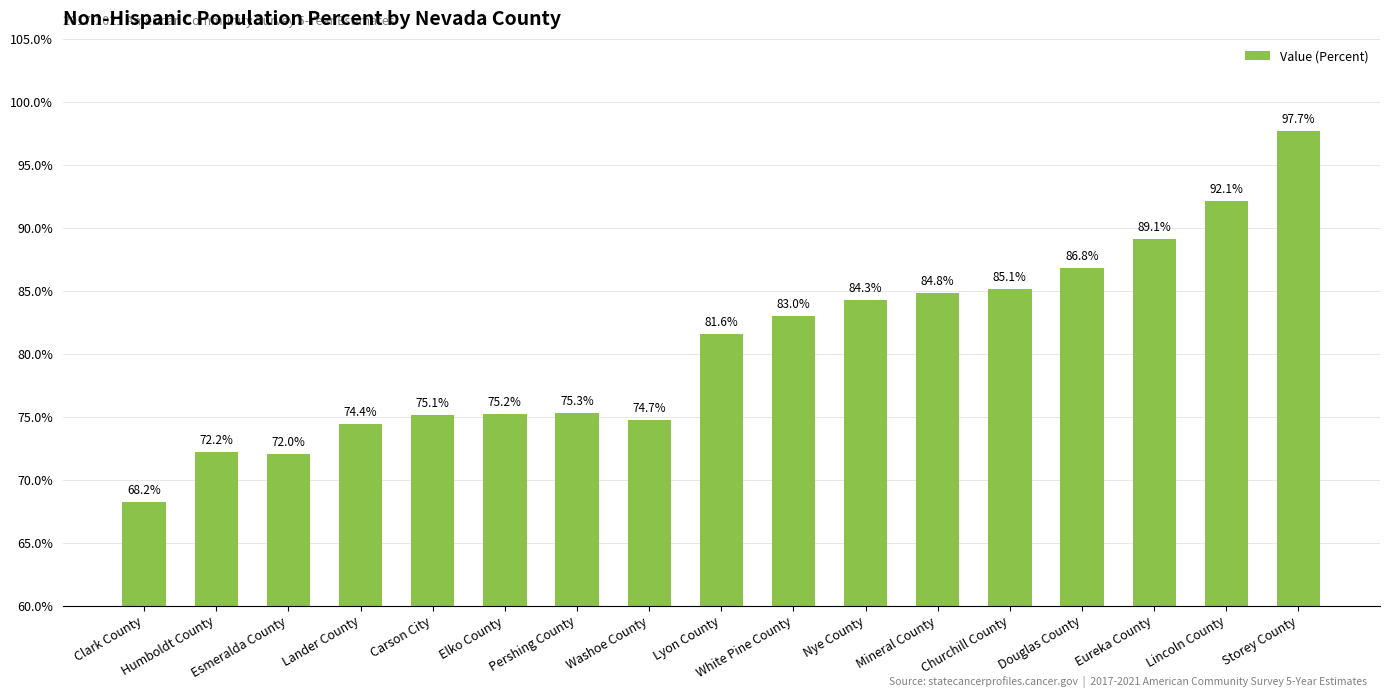

The value at Mineral County is 84.8. True or false?

True